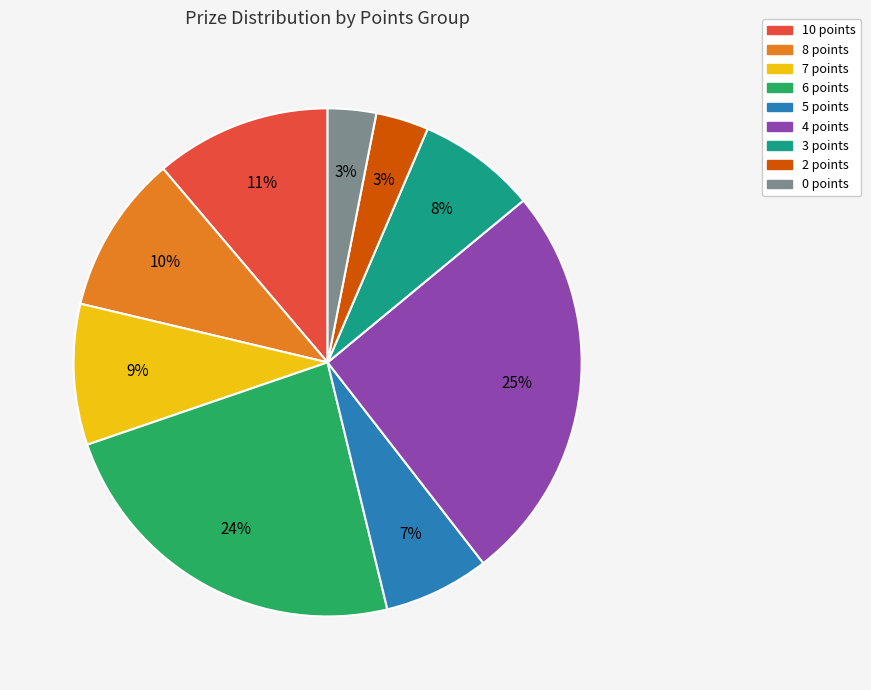

Combined, do 7 points and 0 points account for over 50%?

No